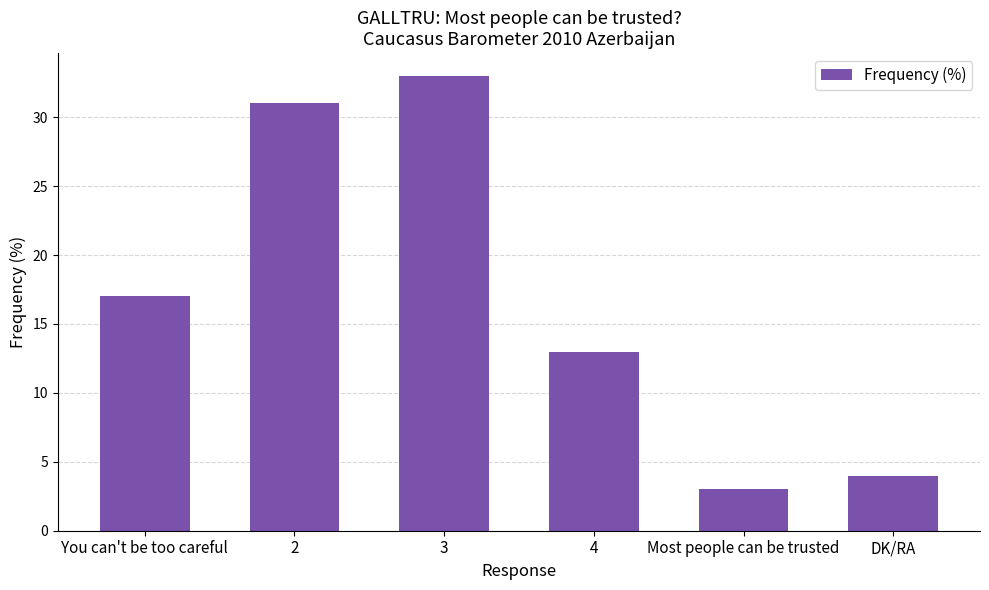

Where is the data nearest to the value 18?

You can't be too careful